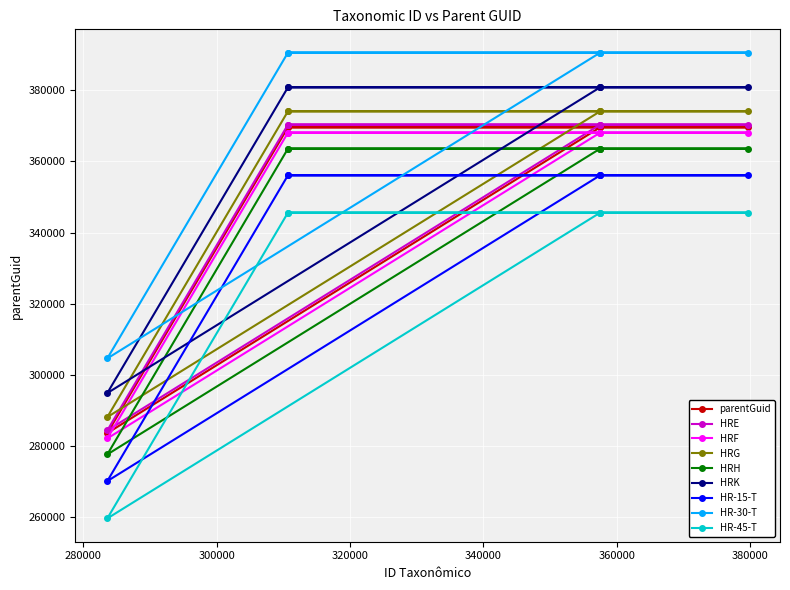

At how many categories does at least one series exceed 308889?

6